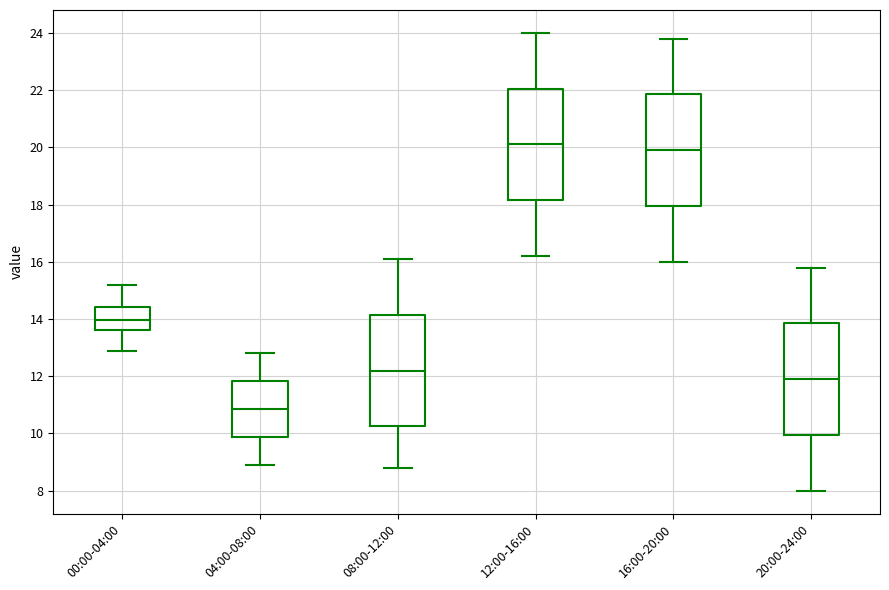

Which box has the highest median line?

12:00-16:00